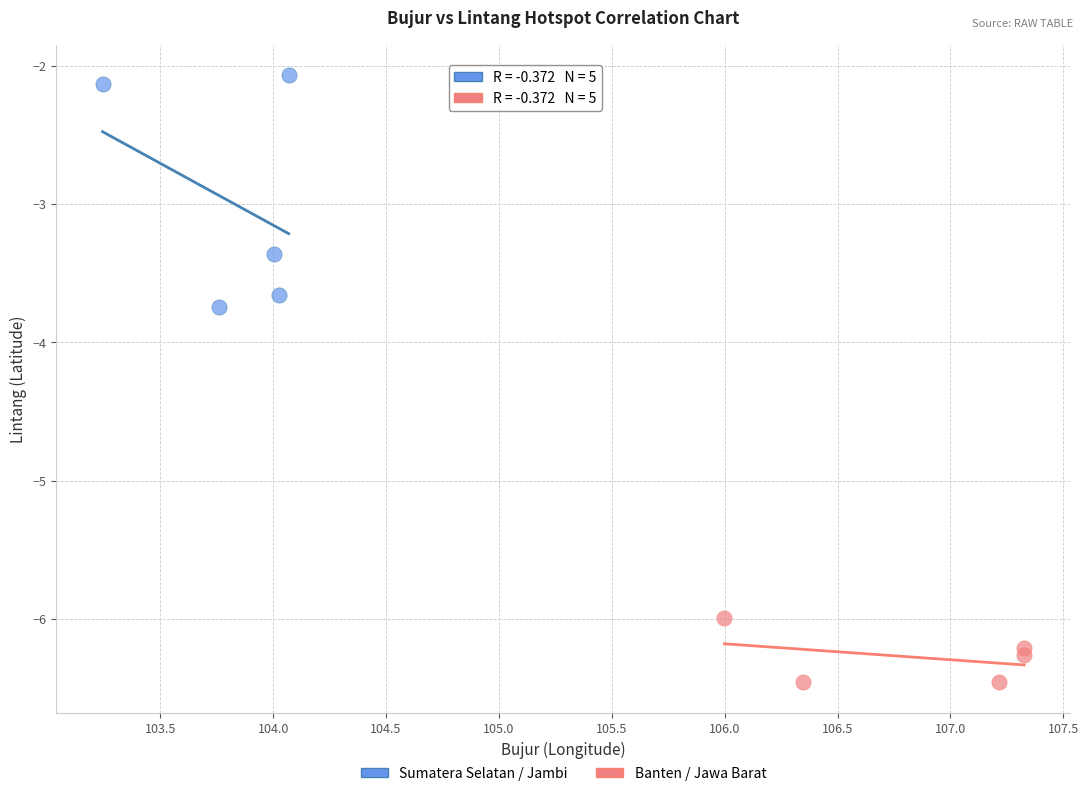

Which series reaches the maximum Y coordinate?

Sumatera Selatan / Jambi